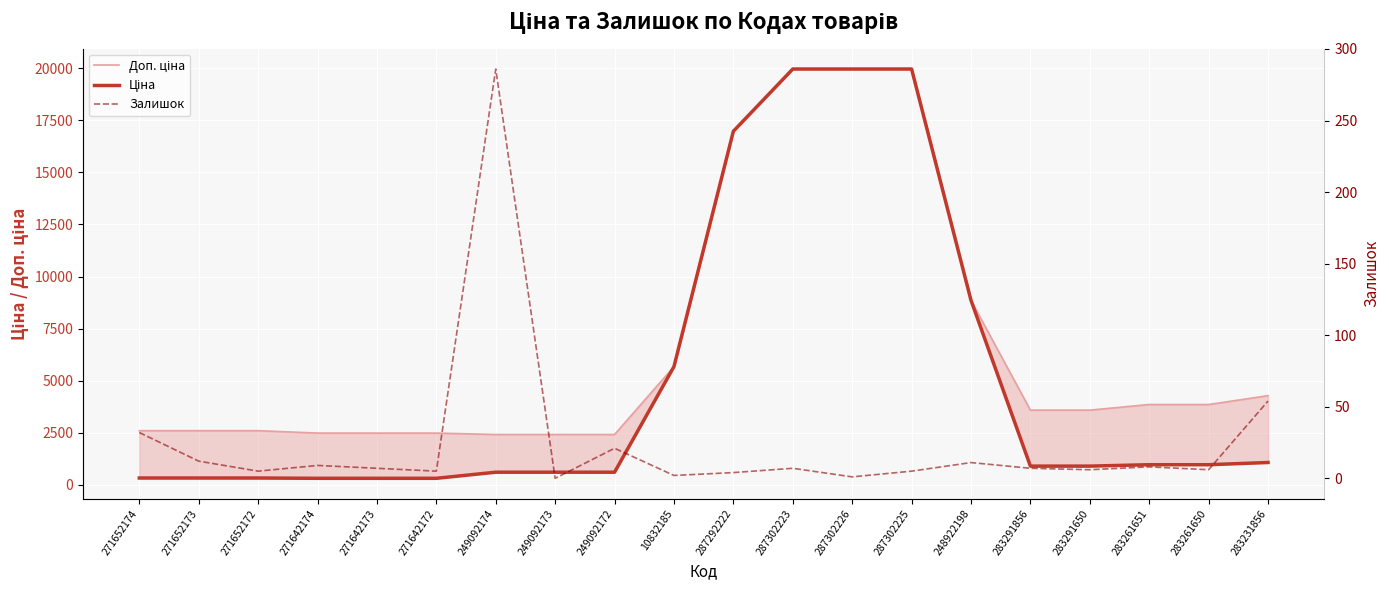

True or false: Доп. ціна and Ціна intersect in this chart.

False